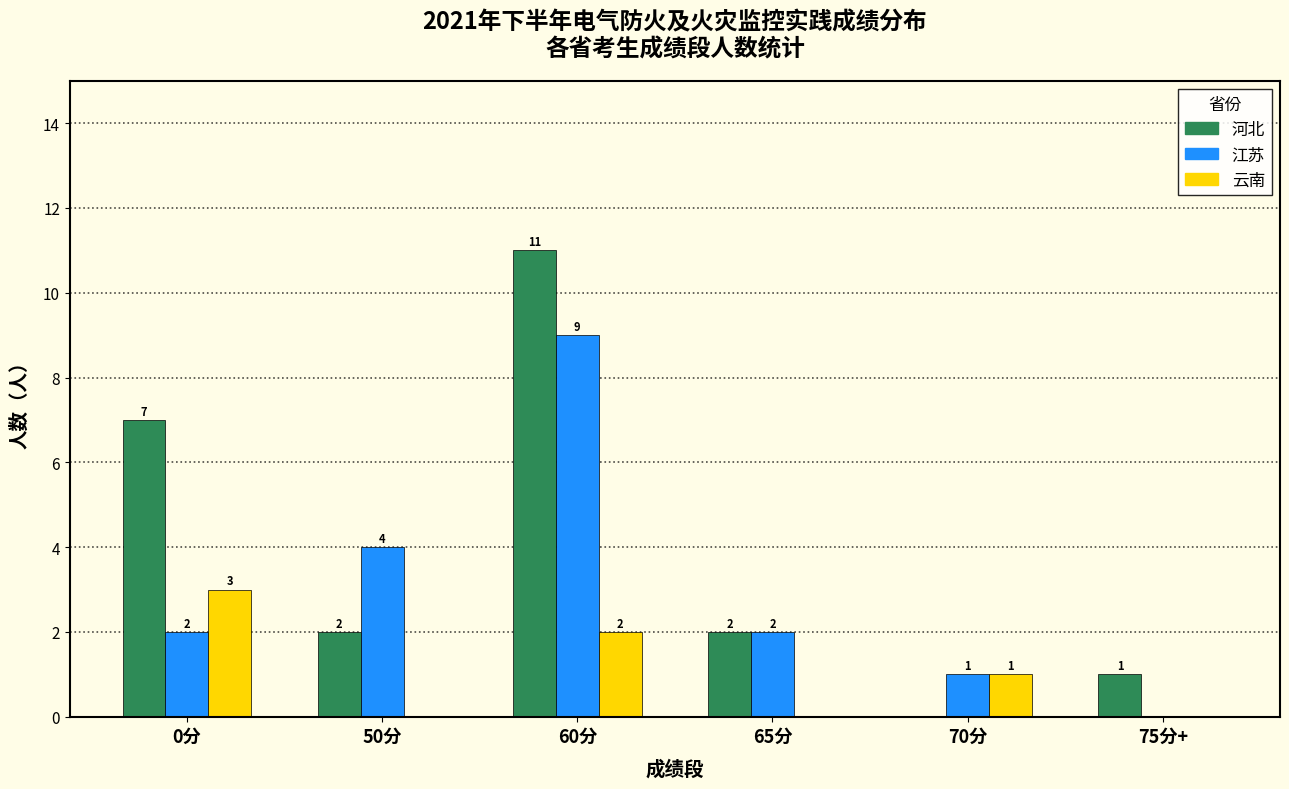

At which category is the sum across all series the highest?

60分